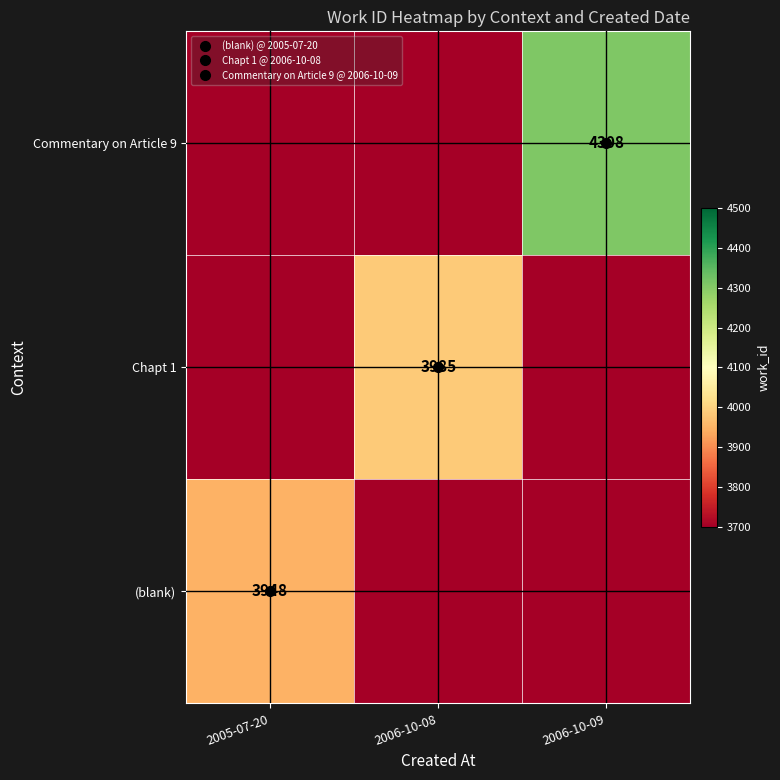

At which label does Chapt 1 reach its minimum?

2005-07-20